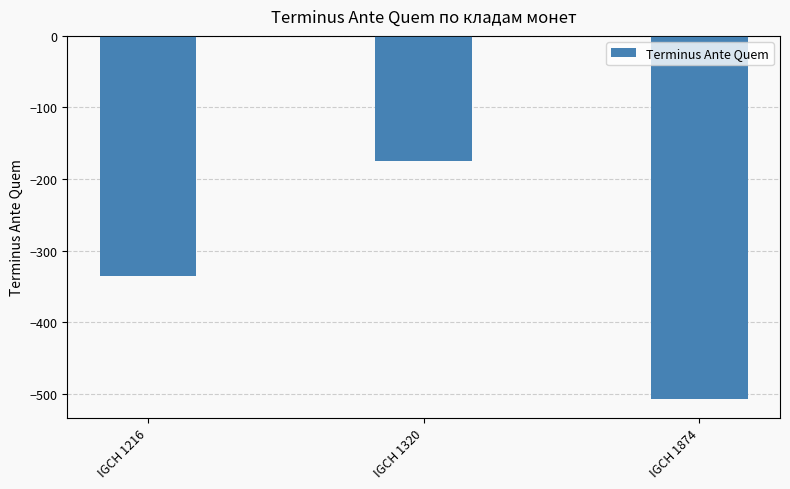

Which category has the highest value across all series?

IGCH 1320